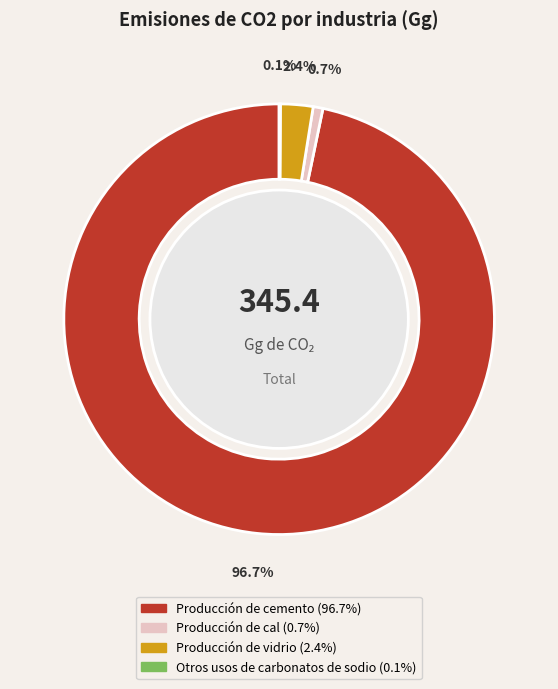

Does any single category account for the majority?

Yes